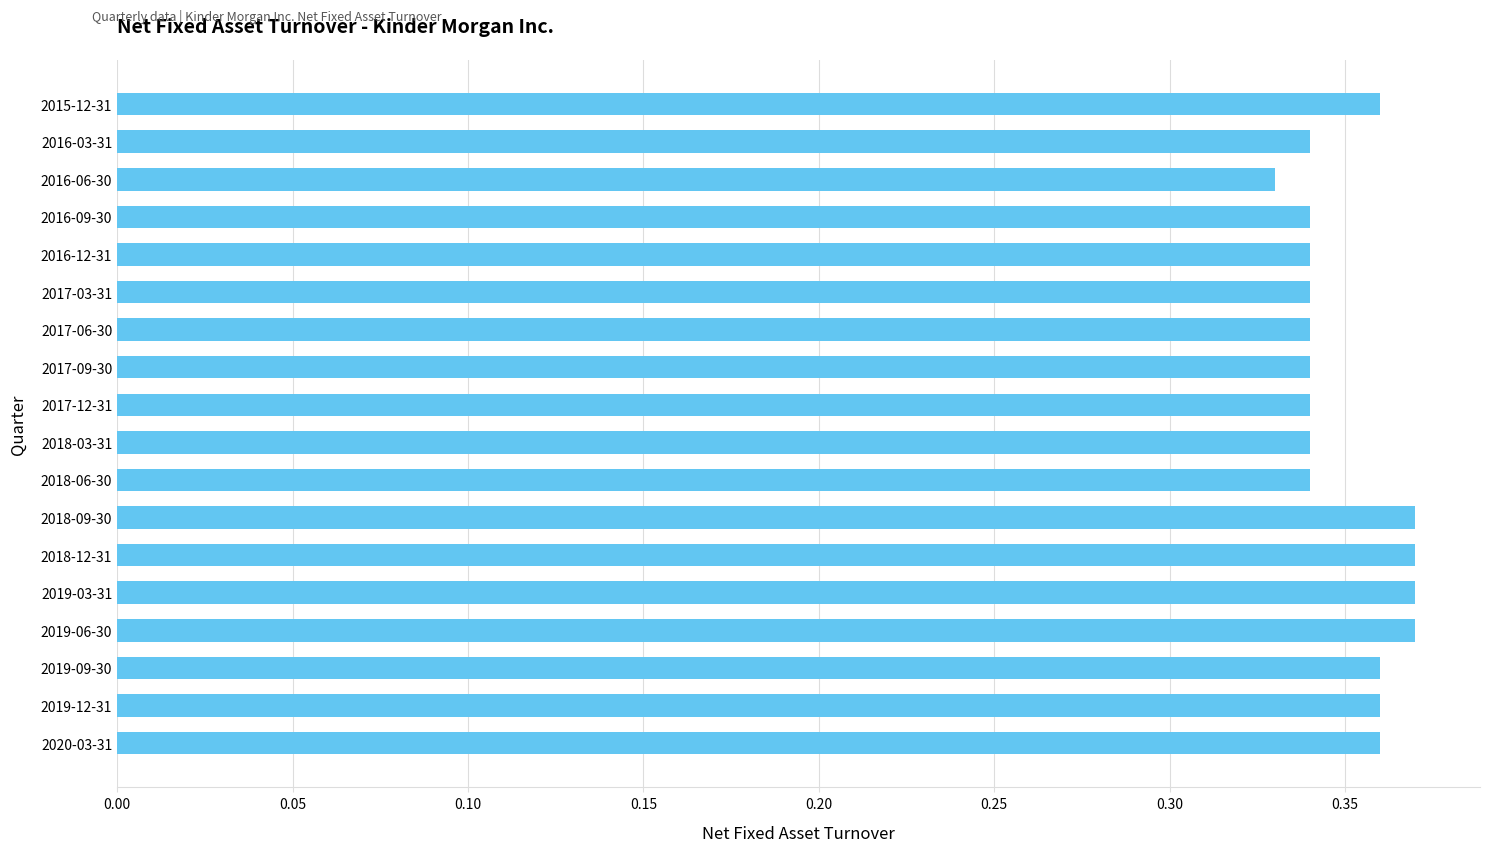

Which has a higher value, 2017-12-31 or 2019-03-31?

2019-03-31